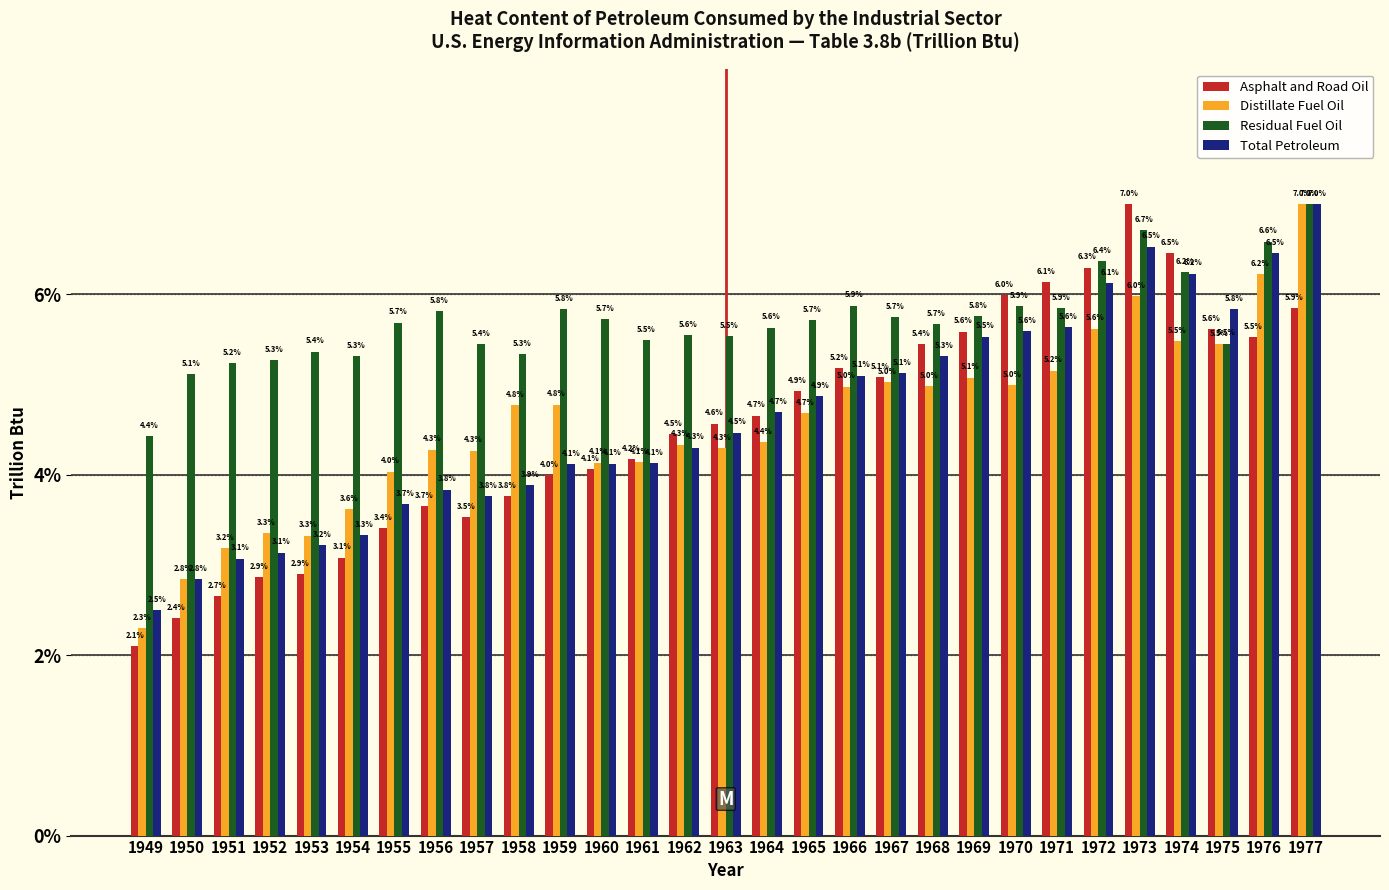

Reading left to right, extract all data points from this chart.

Asphalt and Road Oil: 2.1	2.4	2.7	2.9	2.9	3.1	3.4	3.7	3.5	3.8	4.0	4.1	4.2	4.5	4.6	4.7	4.9	5.2	5.1	5.4	5.6	6.0	6.1	6.3	7.0	6.5	5.6	5.5	5.9
Distillate Fuel Oil: 2.3	2.8	3.2	3.3	3.3	3.6	4.0	4.3	4.3	4.8	4.8	4.1	4.1	4.3	4.3	4.4	4.7	5.0	5.0	5.0	5.1	5.0	5.2	5.6	6.0	5.5	5.5	6.2	7.0
Residual Fuel Oil: 4.4	5.1	5.2	5.3	5.4	5.3	5.7	5.8	5.4	5.3	5.8	5.7	5.5	5.6	5.5	5.6	5.7	5.9	5.7	5.7	5.8	5.9	5.9	6.4	6.7	6.2	5.5	6.6	7.0
Total Petroleum: 2.5	2.8	3.1	3.1	3.2	3.3	3.7	3.8	3.8	3.9	4.1	4.1	4.1	4.3	4.5	4.7	4.9	5.1	5.1	5.3	5.5	5.6	5.6	6.1	6.5	6.2	5.8	6.5	7.0